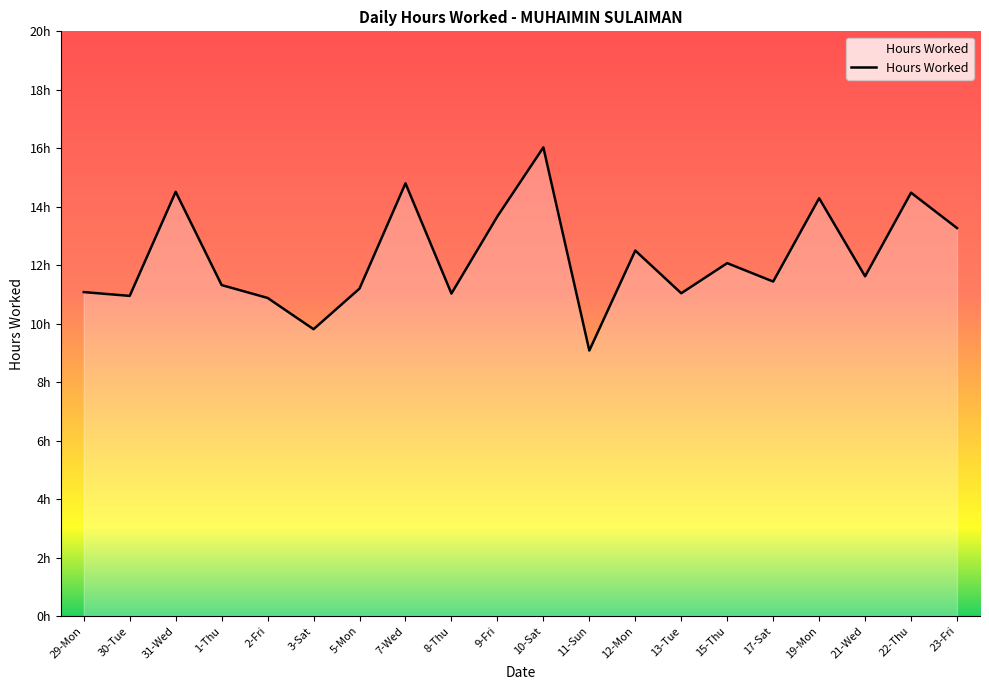

Does the chart have visible grid lines?

No